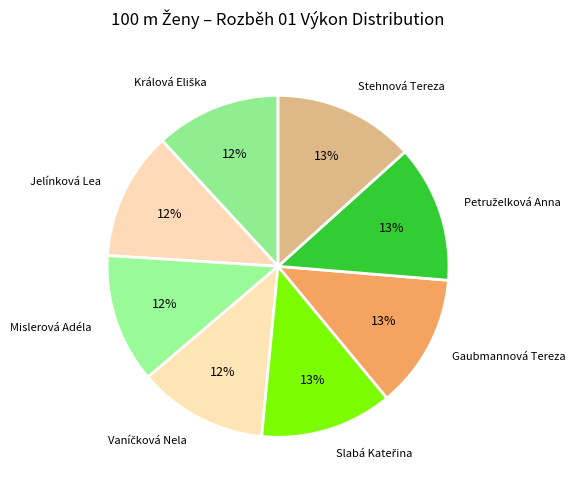

Between Gaubmannová Tereza and Jelínková Lea, which is larger?

Gaubmannová Tereza